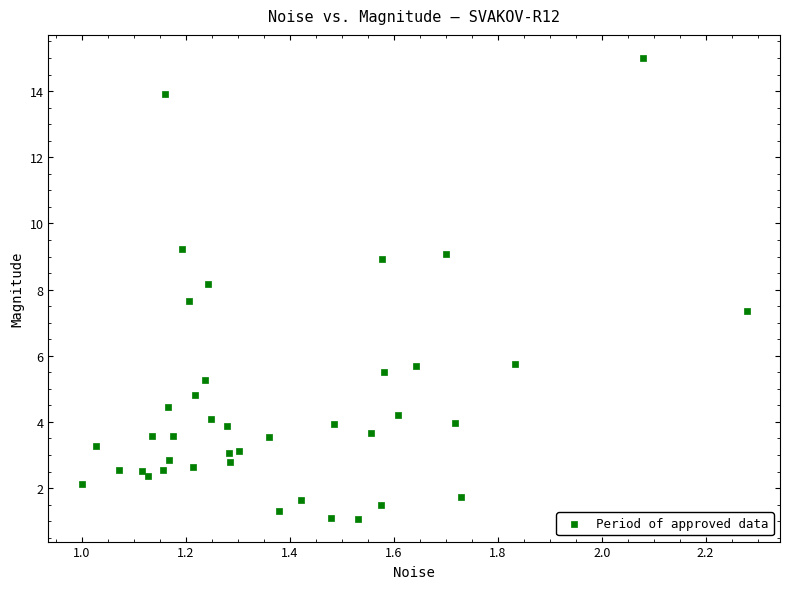

What Y value in the scatter plot is closest to 8?

8.2